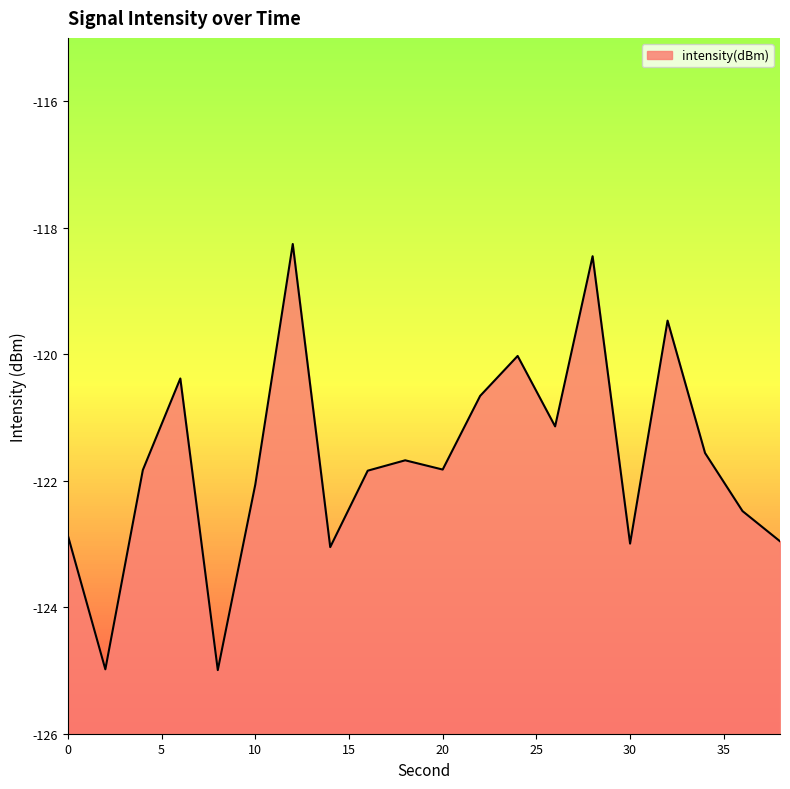

True or false: the data has more than 0 interior local peaks.

True